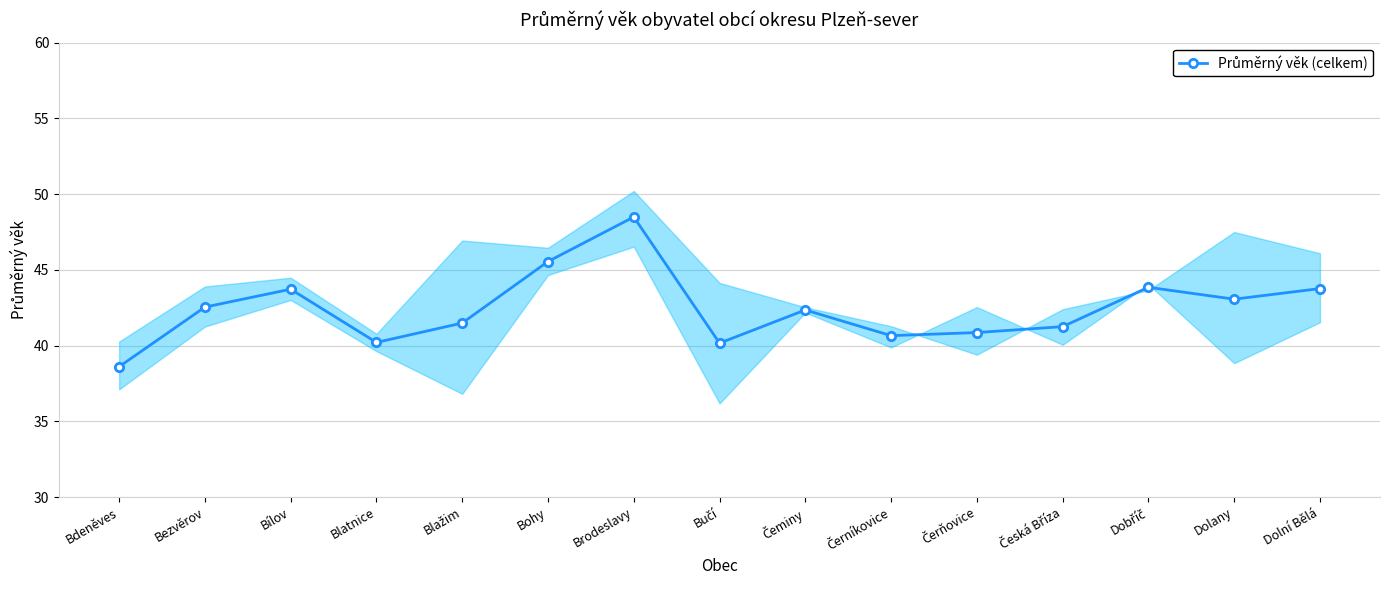

Where does the data first go above 42?

Bezvěrov